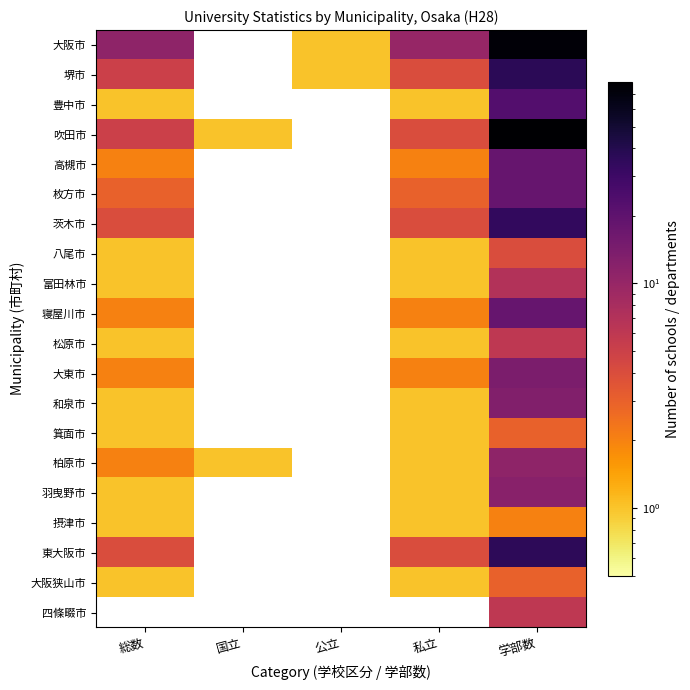

Between 私立 and 公立, which is larger?

私立